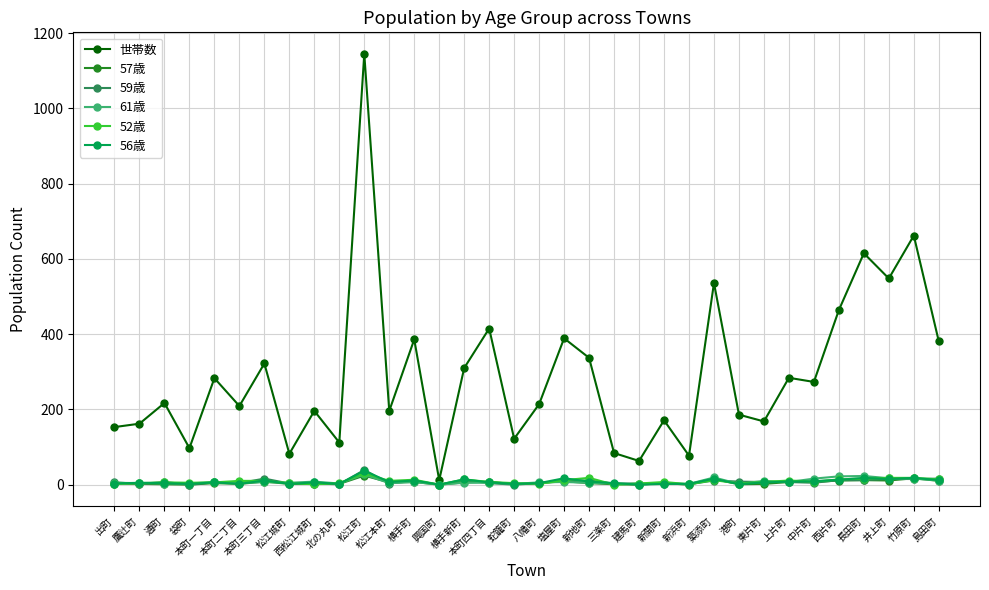

What is the difference between the maximum and second lowest values in the 61歳 series?

26